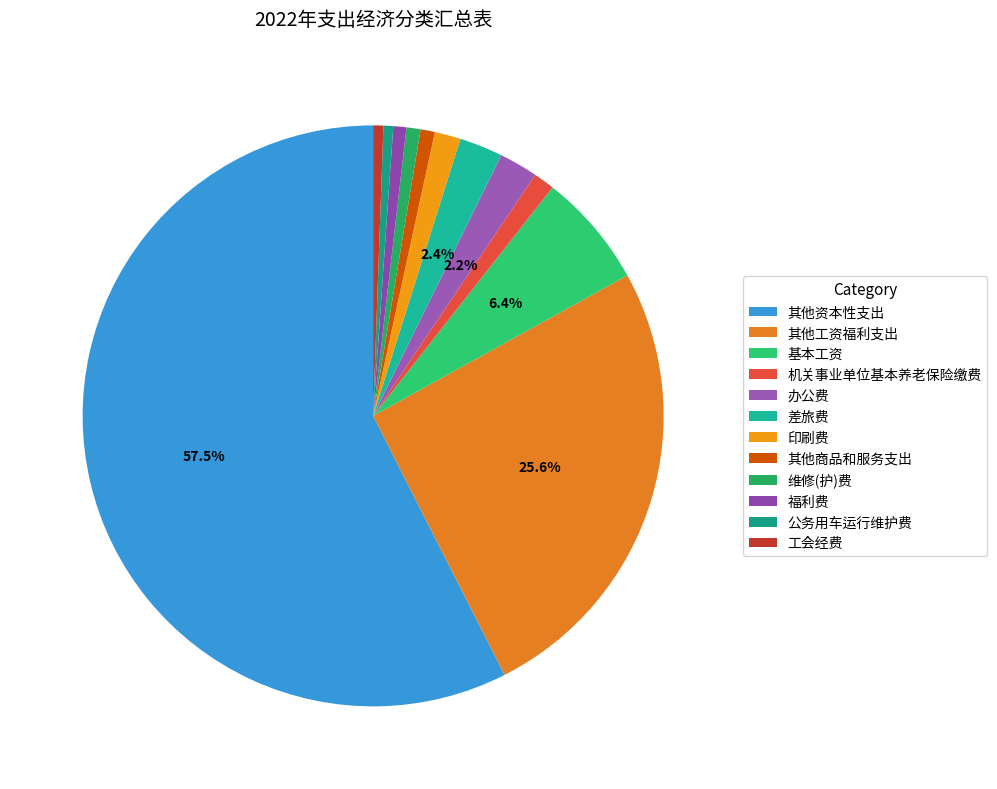

Combined, do 差旅费 and 公务用车运行维护费 account for over 50%?

No